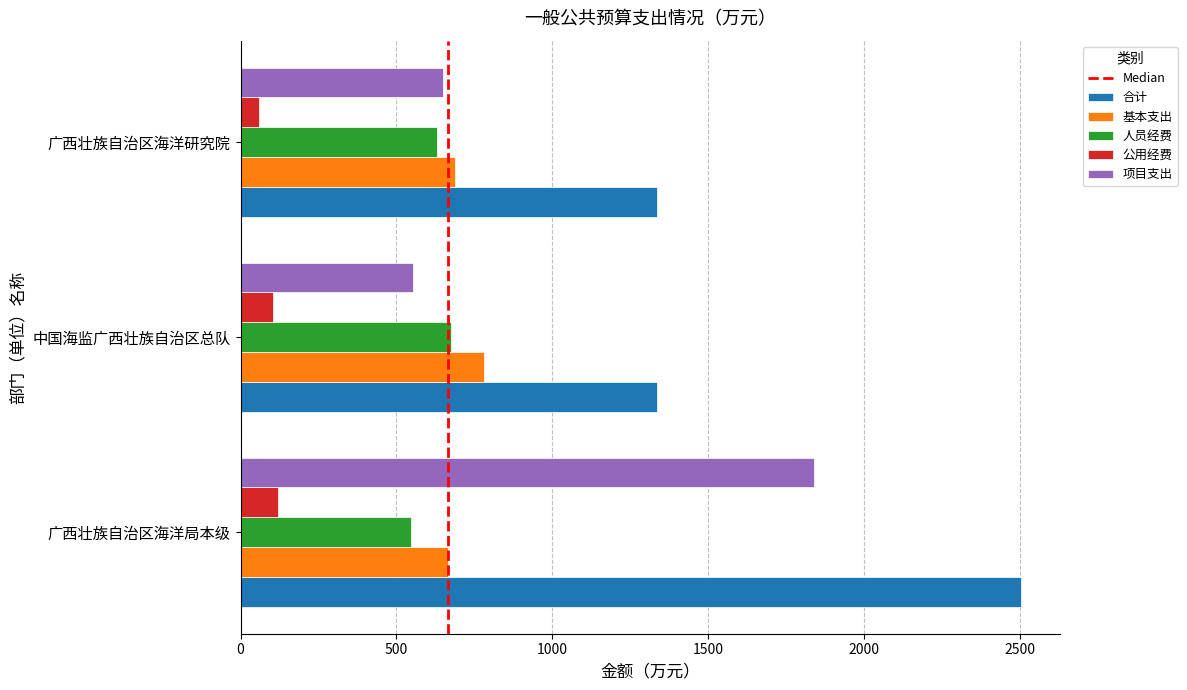

At how many categories does at least one series exceed 1024?

3